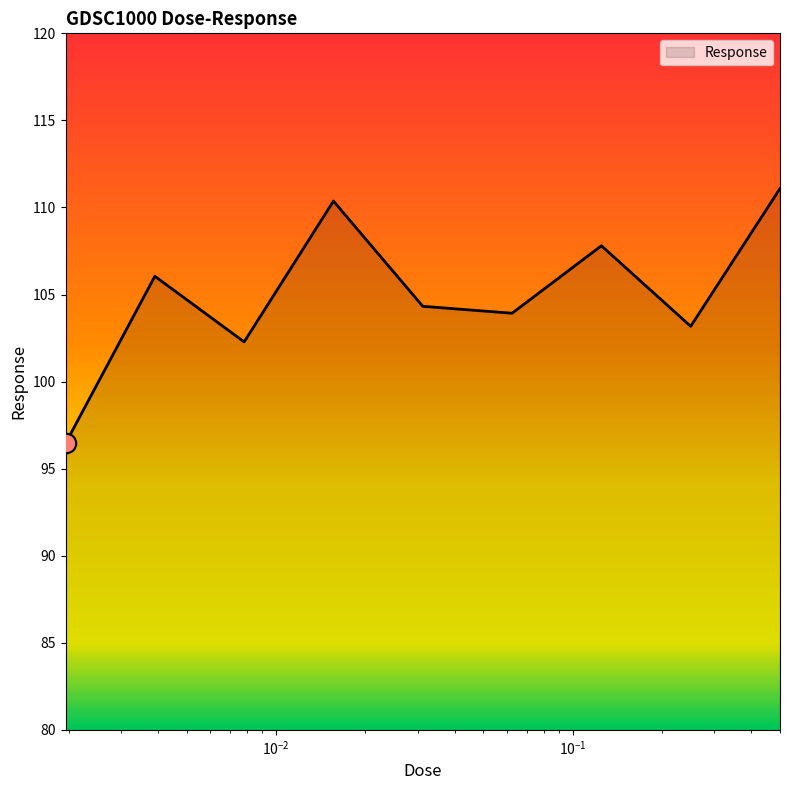

What is the difference between the maximum and minimum values?

14.6